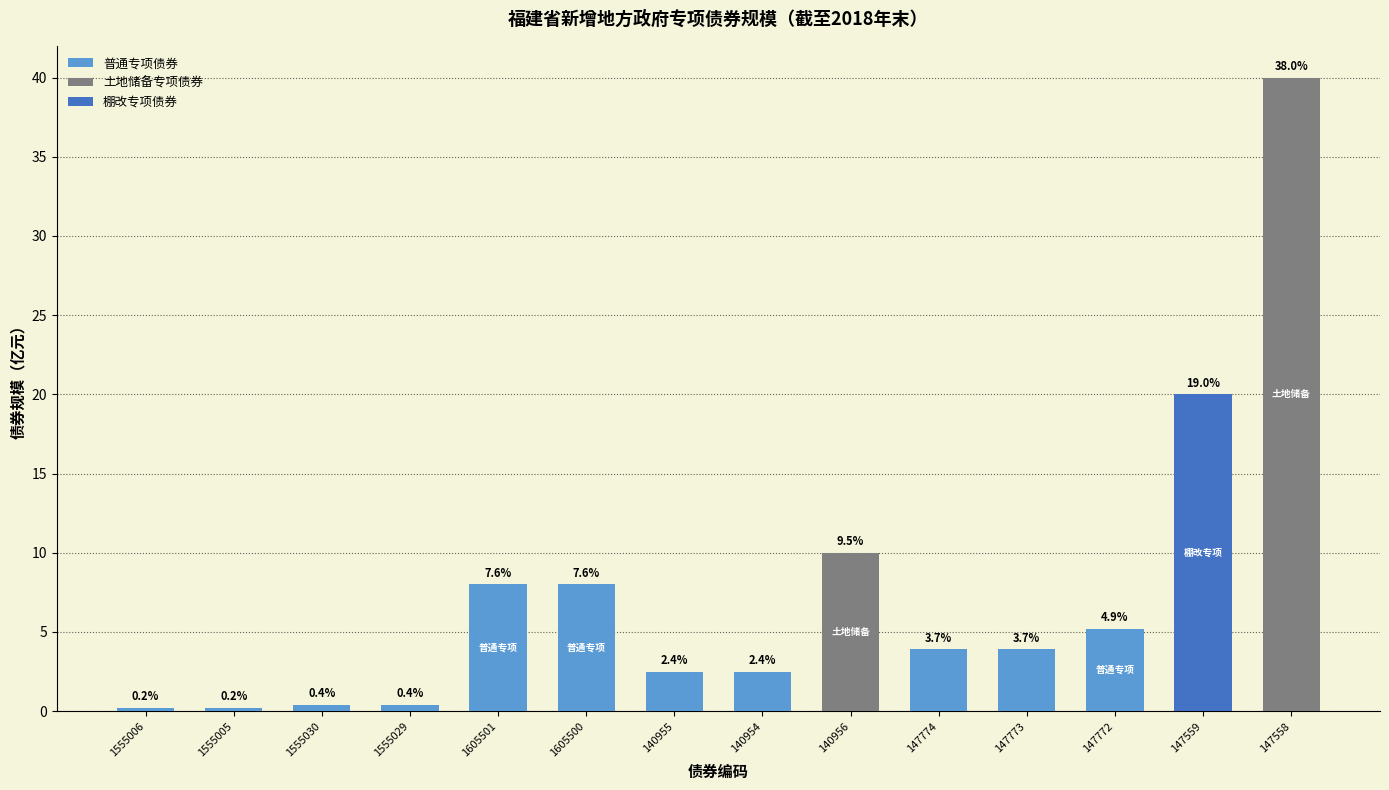

Reading left to right, list all the values displayed in this chart.

债券规模: 0.2	0.2	0.4	0.4	8.0	8.0	2.5	2.5	10.0	3.9	3.9	5.2	20.0	40.0
债券余额: 0.2	0.2	0.4	0.4	8.0	8.0	2.5	2.5	10.0	3.9	3.9	5.2	20.0	40.0